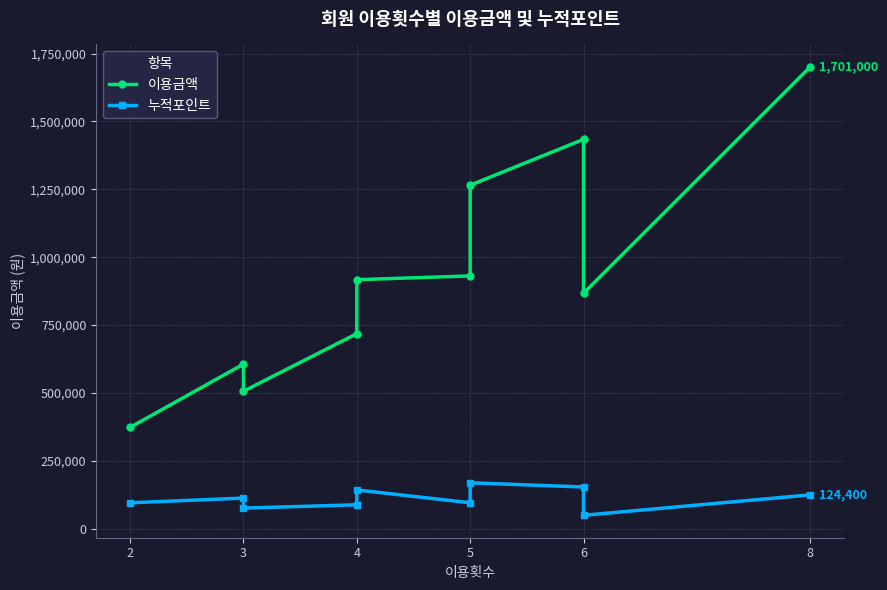

The value of 누적포인트 at 6 is 254748. True or false?

False